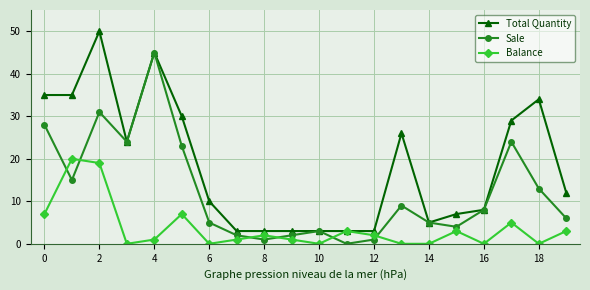

Reading left to right, what are all the values shown in this chart?

Total Quantity: 35	35	50	24	45	30	10	3	3	3	3	3	3	26	5	7	8	29	34	12
Sale: 28	15	31	24	45	23	5	2	1	2	3	0	1	9	5	4	8	24	13	6
Balance: 7	20	19	0	1	7	0	1	2	1	0	3	2	0	0	3	0	5	0	3